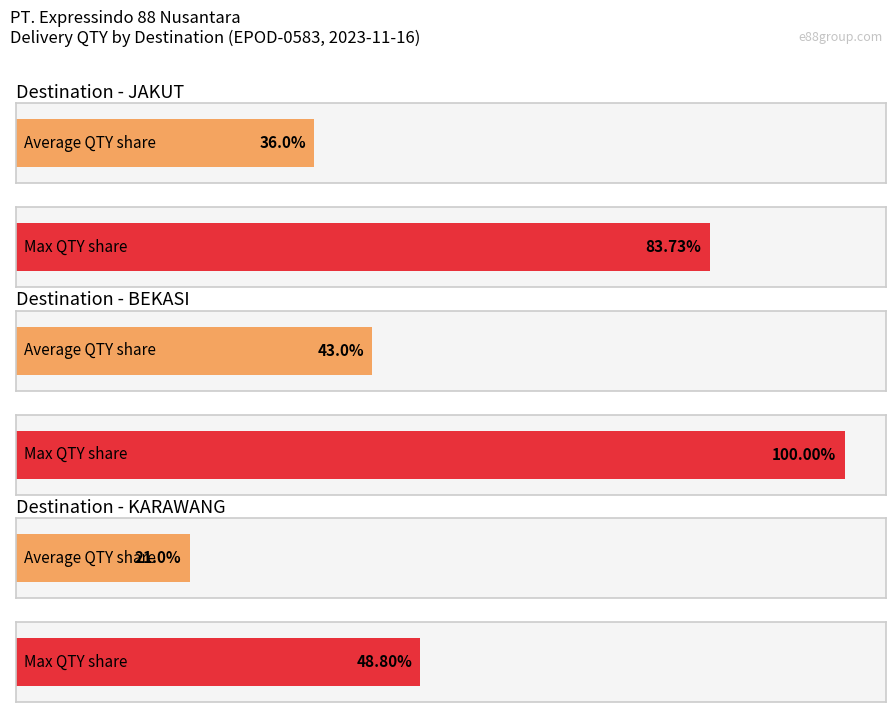

The chart shows a value of 68 at JAKUT. True or false?

False